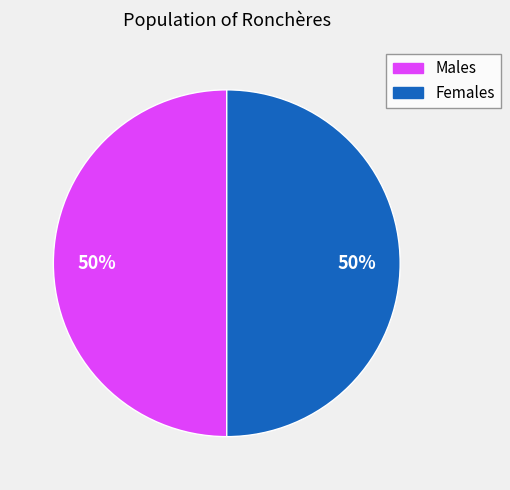

To the nearest percent, what percentage of the pie is Females?

50%